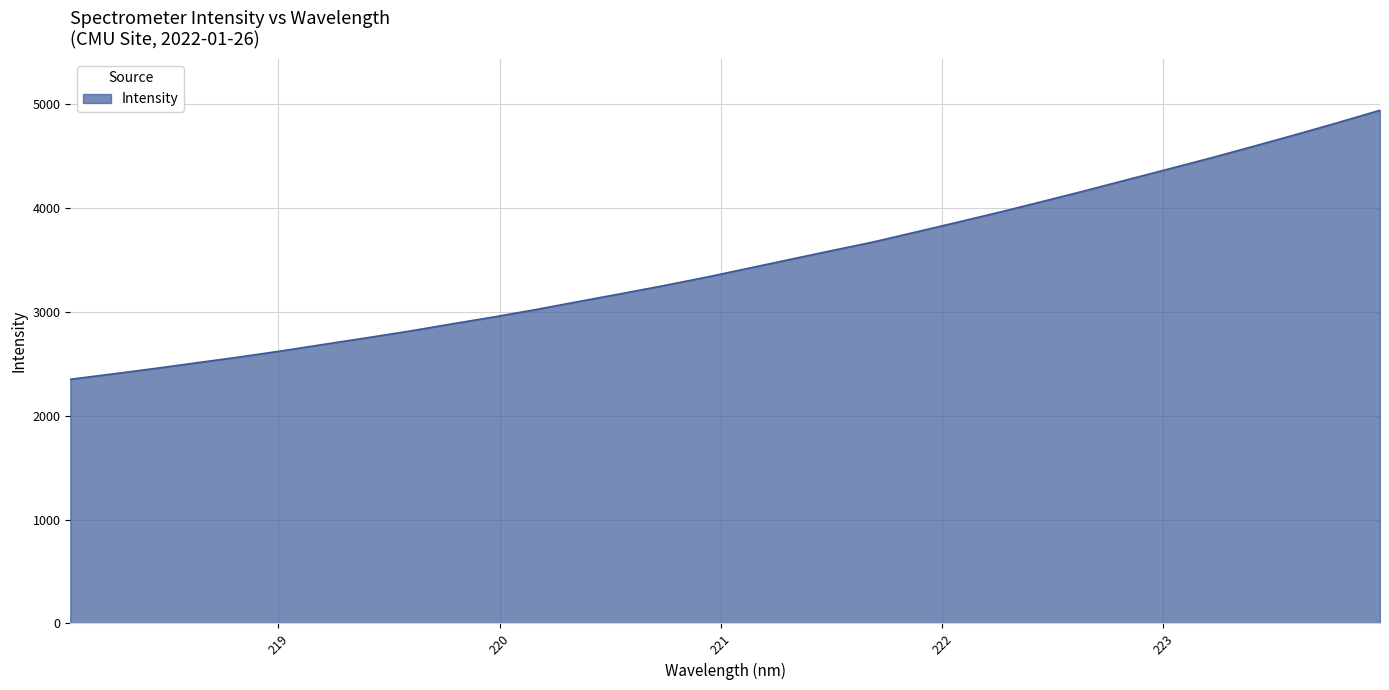

Reading left to right, extract all data points from this chart.

2350.7	2401.7	2454.6	2509.8	2565.1	2623.9	2687.1	2749.2	2813.0	2882.1	2949.5	3021.0	3097.4	3172.6	3249.2	3329.7	3415.8	3502.1	3588.0	3672.6	3767.7	3863.3	3960.6	4061.5	4164.5	4270.3	4375.8	4481.9	4593.0	4705.4	4821.1	4940.2